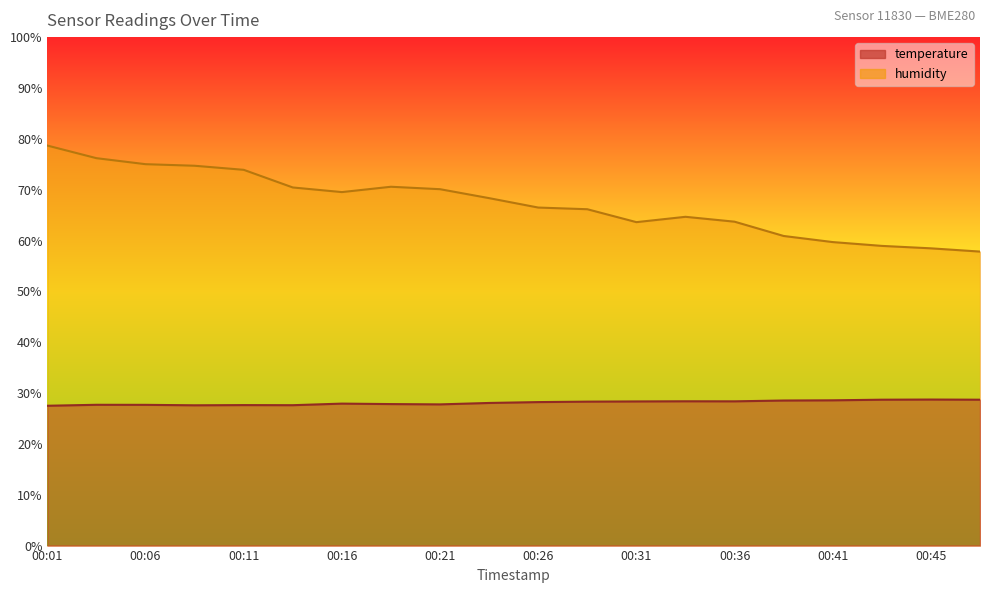

What is the difference between the temperature values at 00:28 and 00:16?

0.4